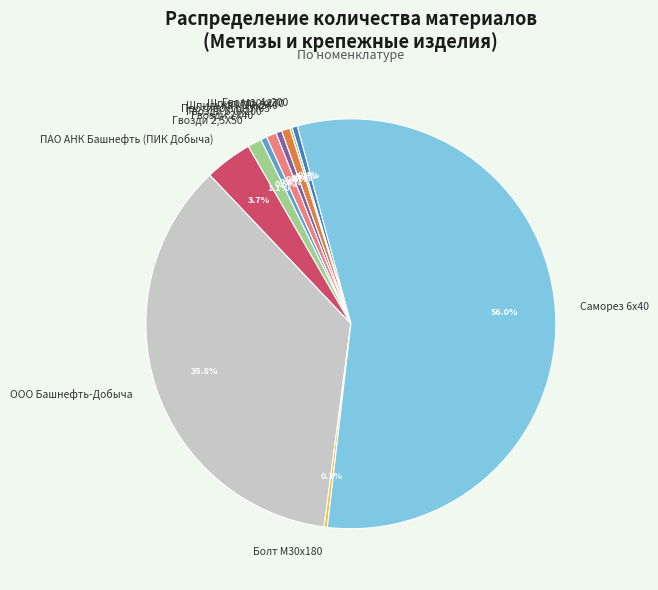

Which slice represents more than half of the pie?

Саморез 6х40